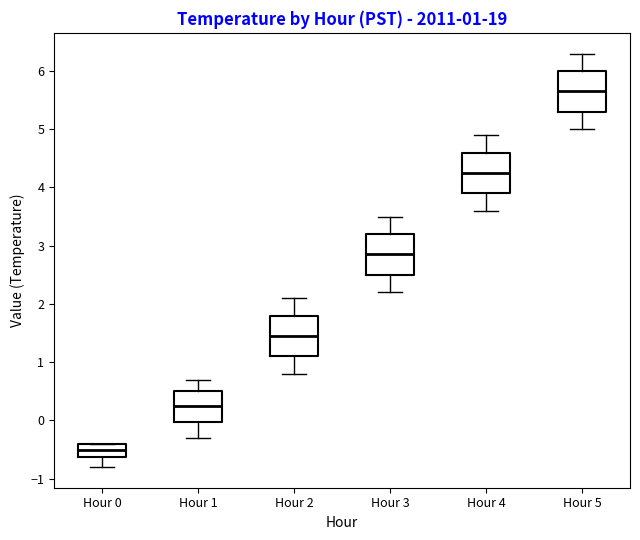

Which box's median line is the lowest?

Hour 0